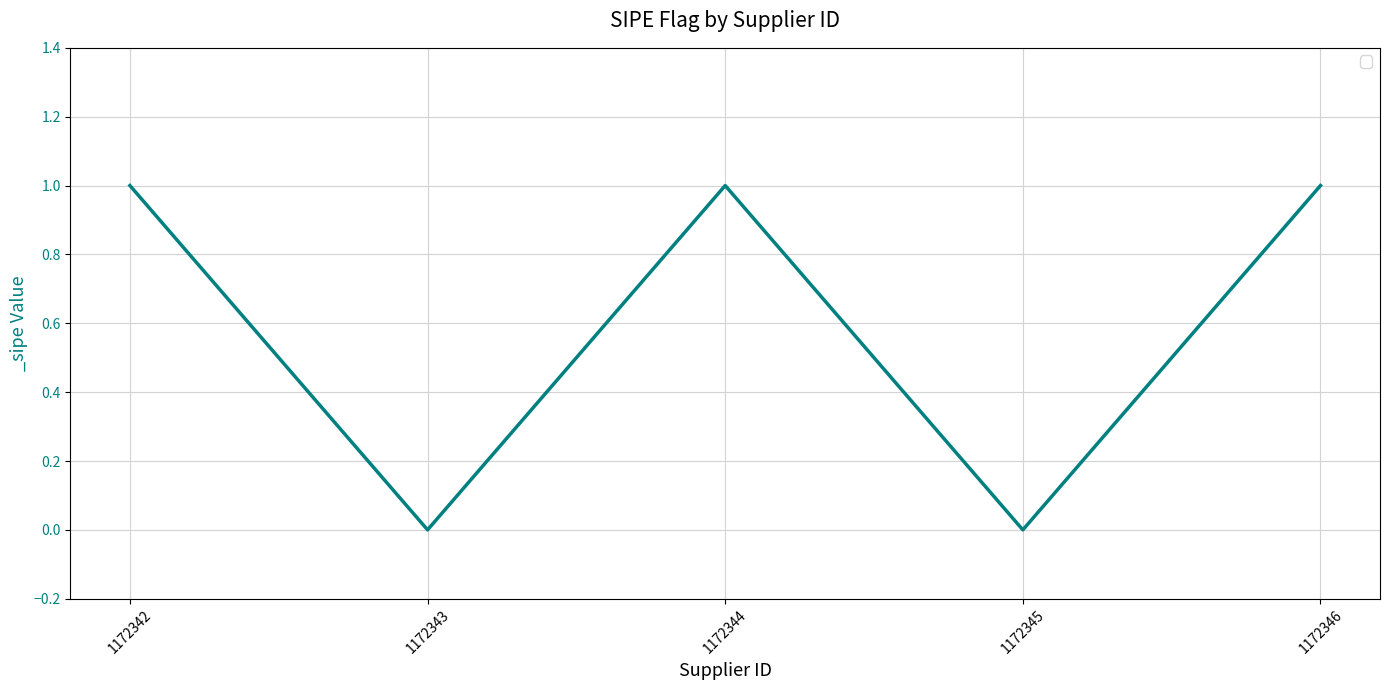

The value at 1172342 is 1. True or false?

True